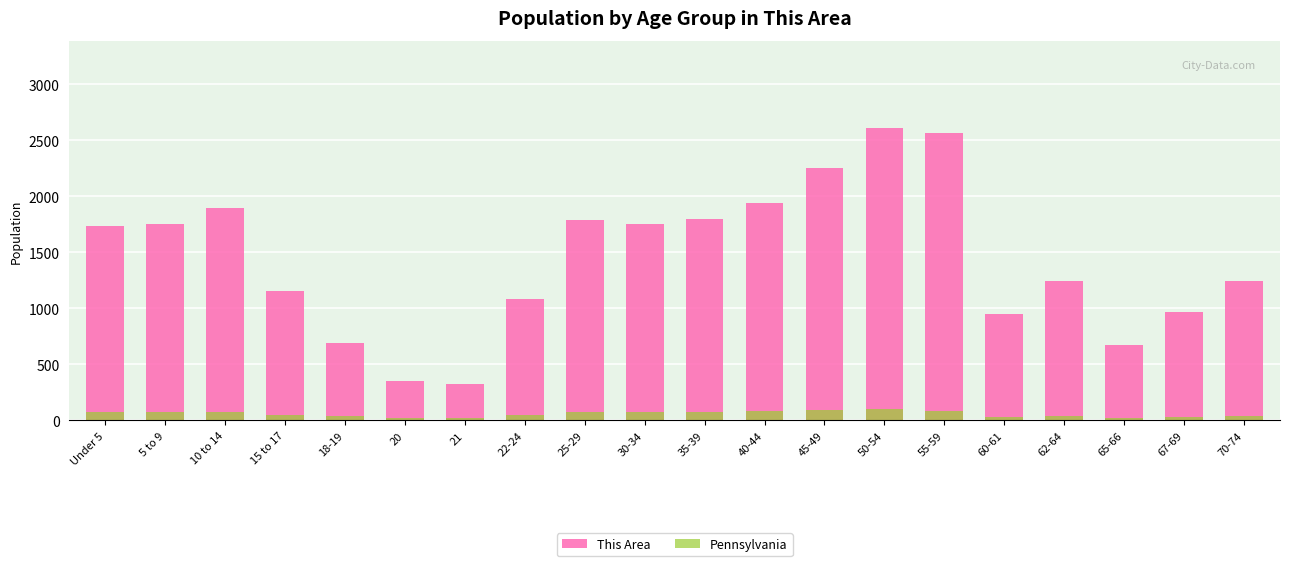

What is the smallest value displayed?

18.3